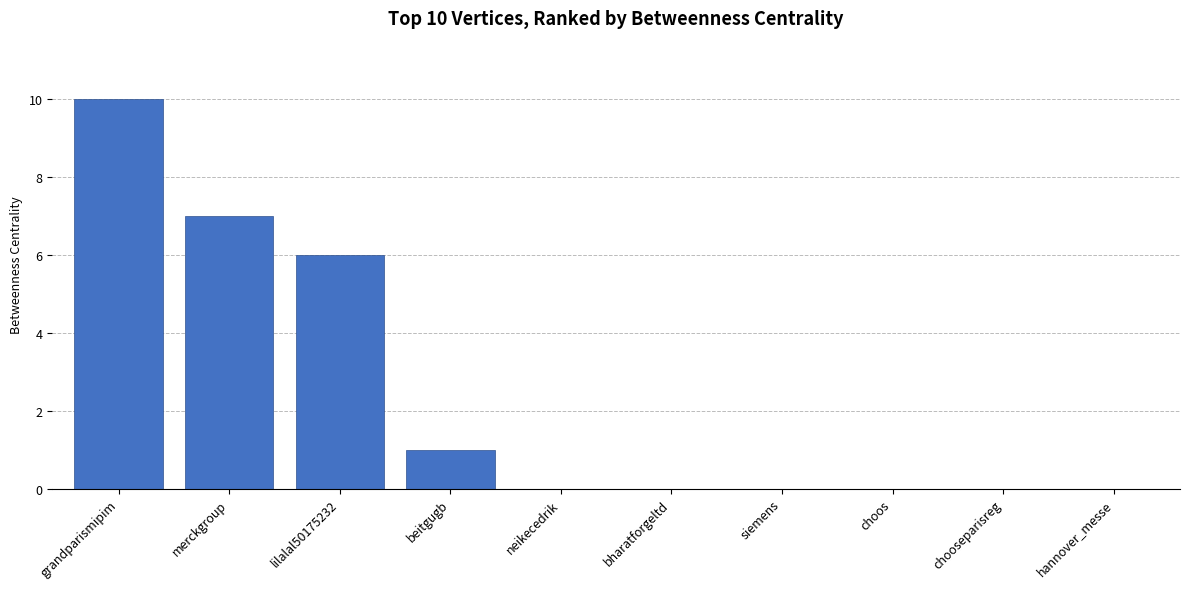

What is the maximum value shown in the chart?

10